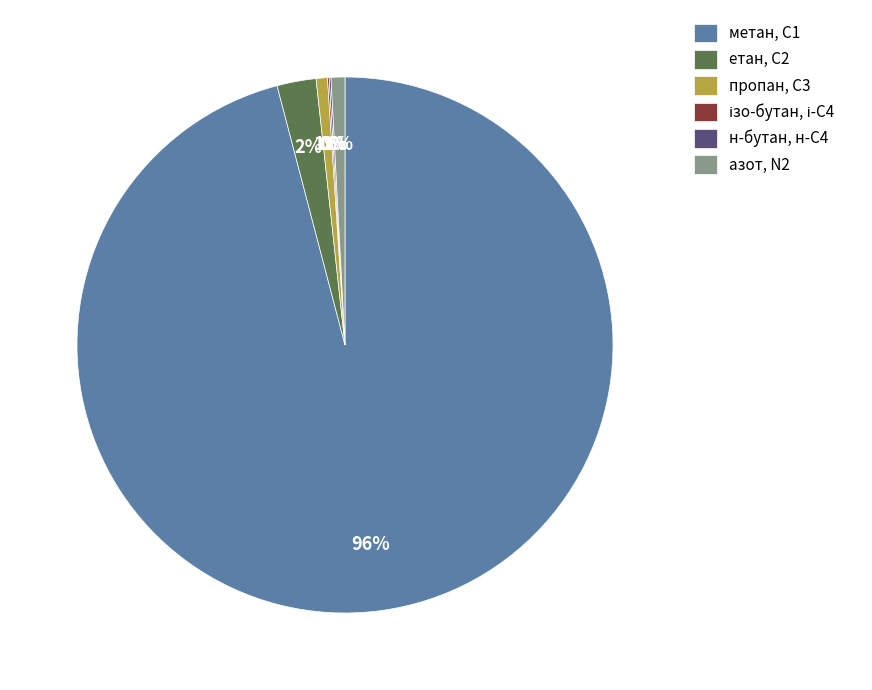

What percentage is the пропан, С3 slice, to the nearest percent?

1%